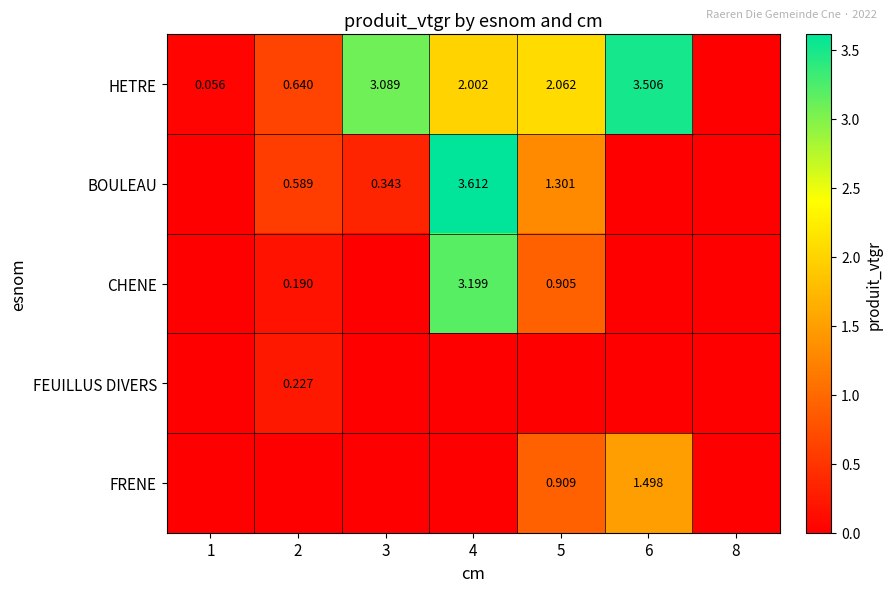

Count the number of data series in this chart.

5